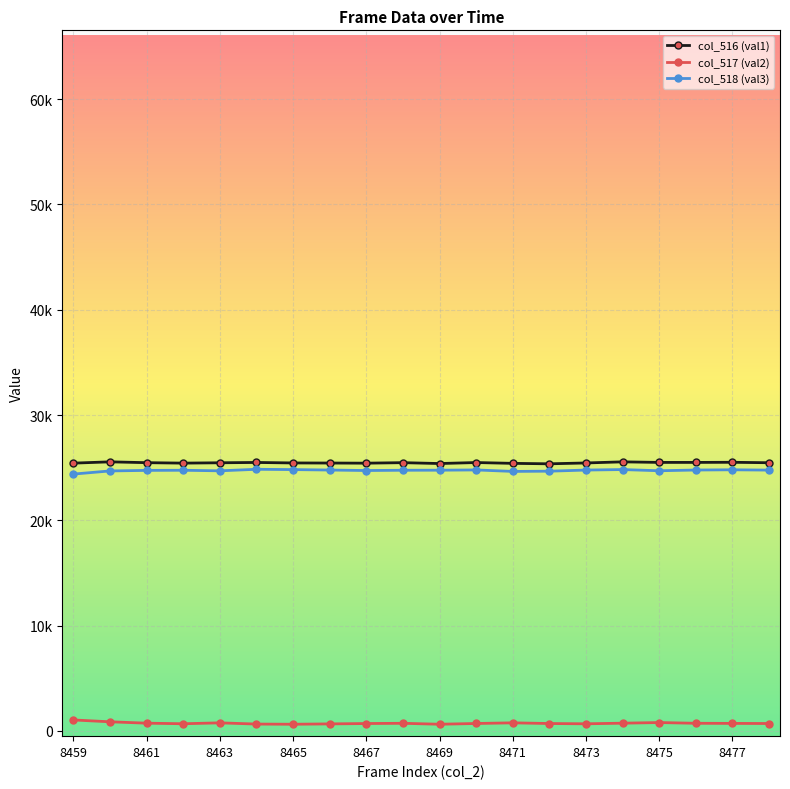

Is this an area chart (filled region under the line)?

No